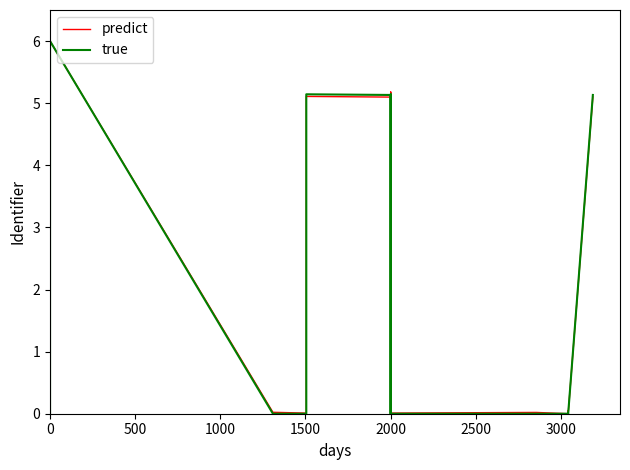

Between which two adjacent categories do true and predict first intersect?

1500 and 2000